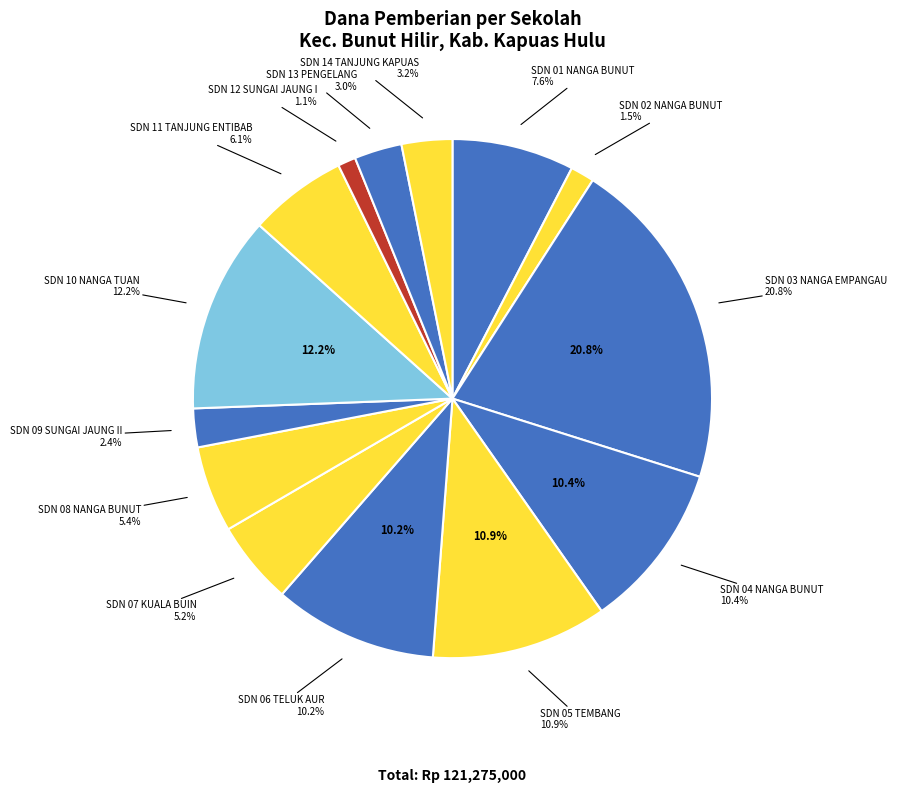

Approximately how many times larger is the value at SD NEGERI 01 NANGA BUNUT compared to SD NEGERI 07 KUALA BUIN?

1.5